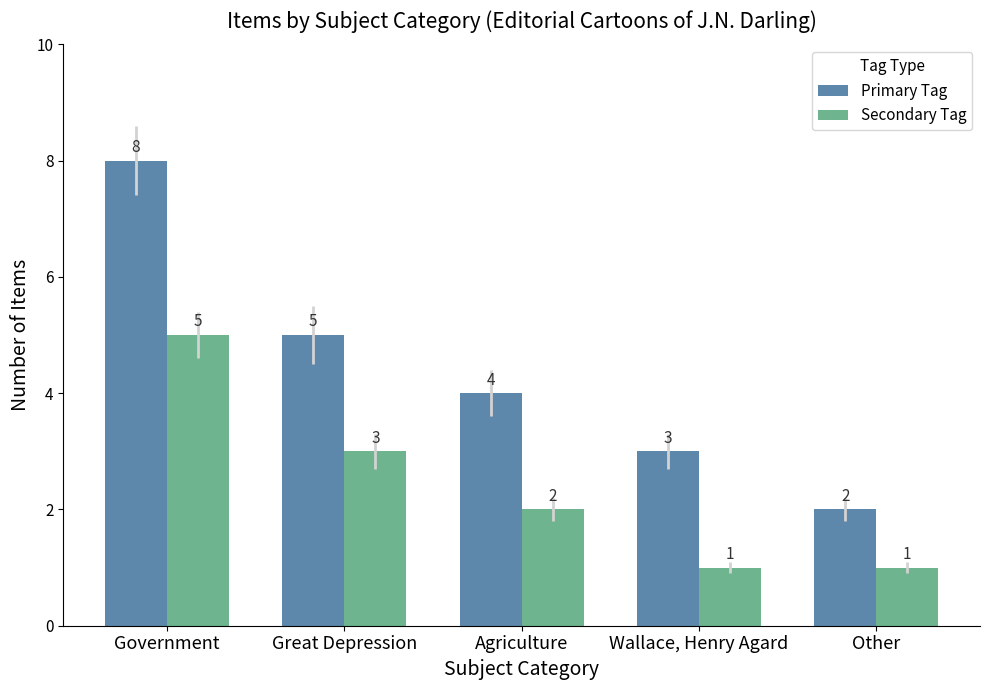

List the labels in order of Primary Tag value, largest first.

Government, Great Depression, Agriculture, Wallace, Henry Agard, Other